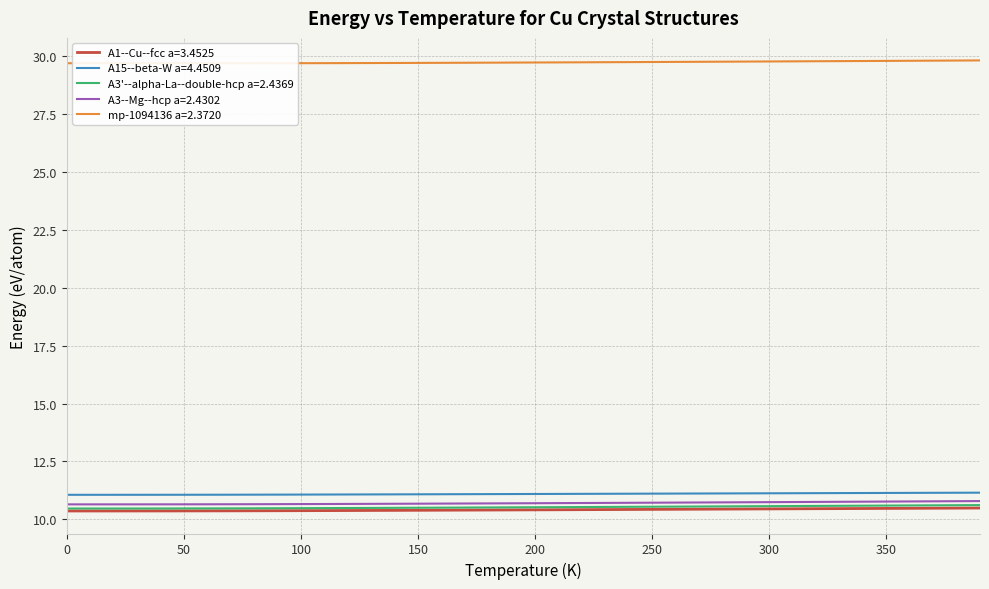

Count the A1--Cu--fcc a=3.4525 values in the range 10 to 11.

40